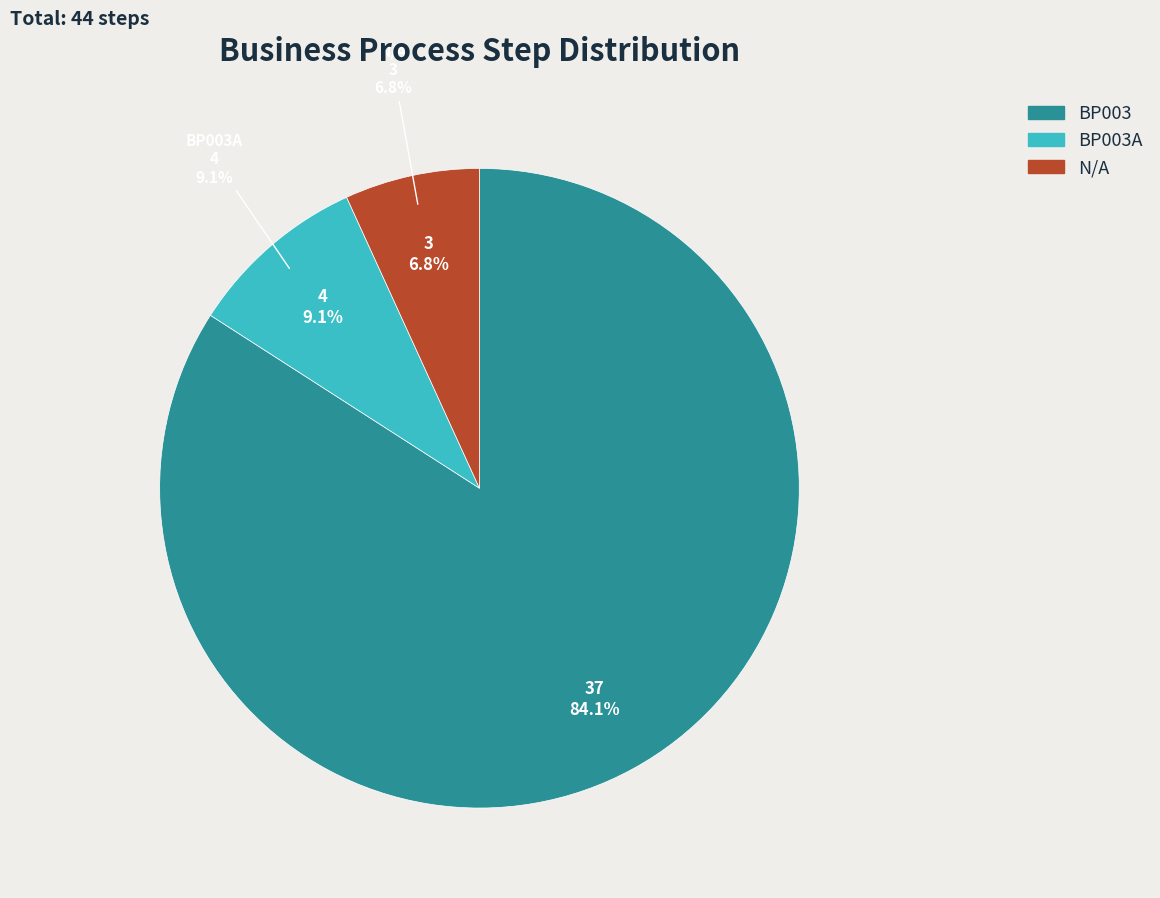

What percentage is the BP003A slice, to the nearest percent?

9%